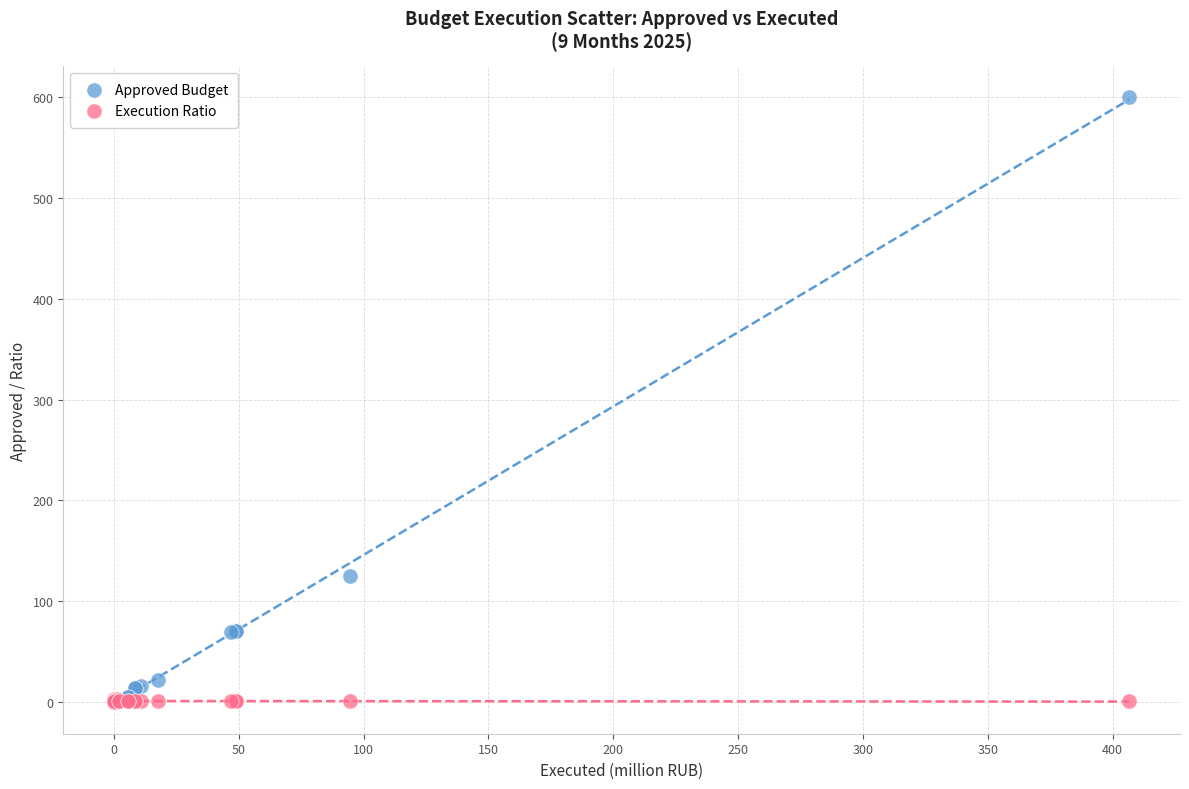

In the Approved Budget series, what Y value is closest to 300?

124.9